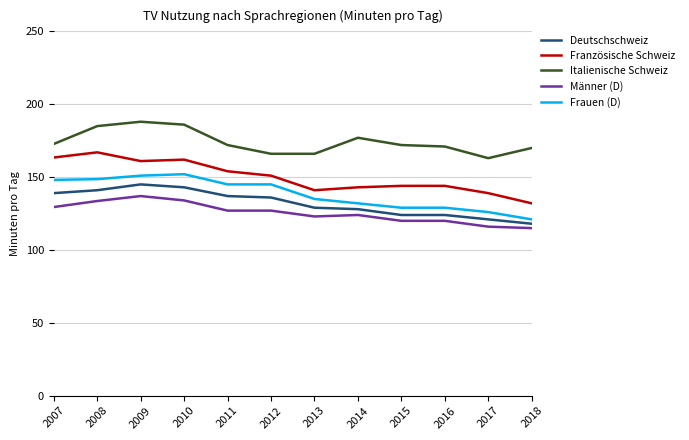

Count the number of categories in the chart.

12